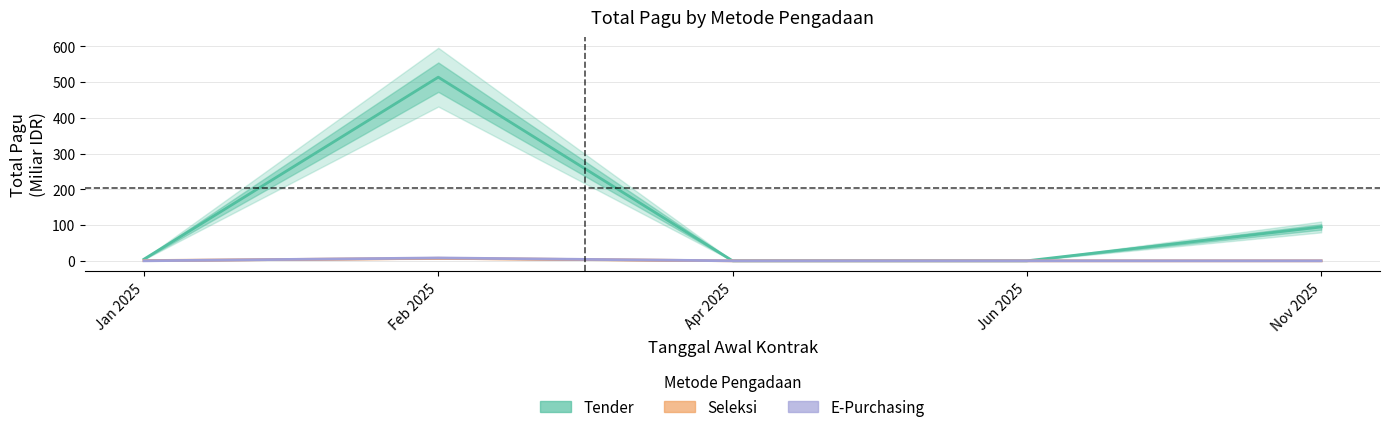

The E-Purchasing series shows 0.0 at Jun 2025. True or false?

True